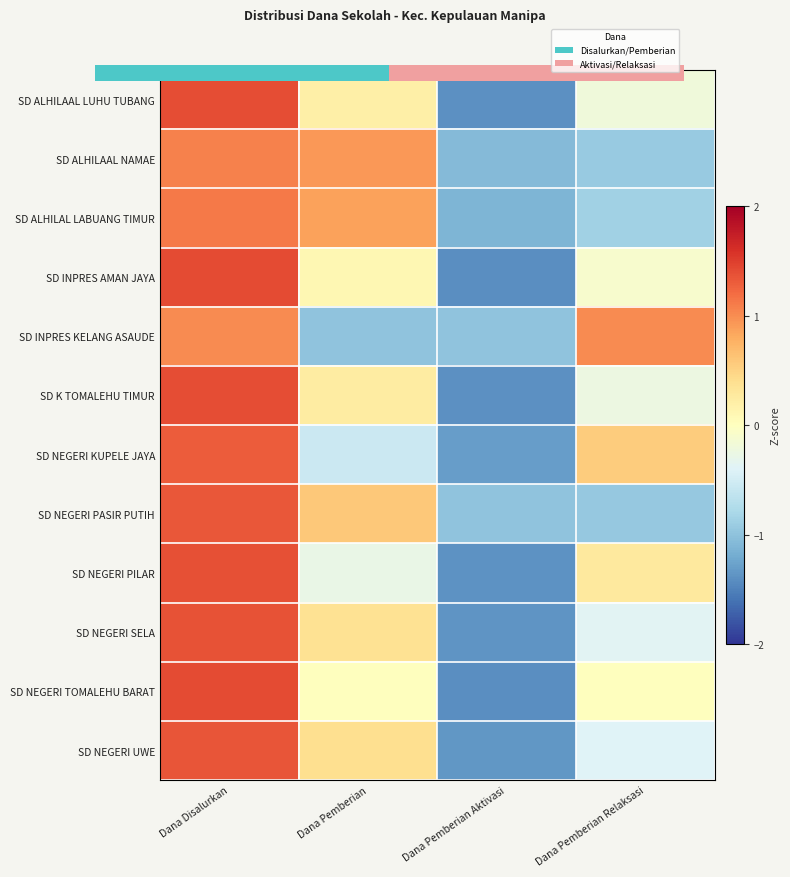

What is the smallest value displayed?

-1.4